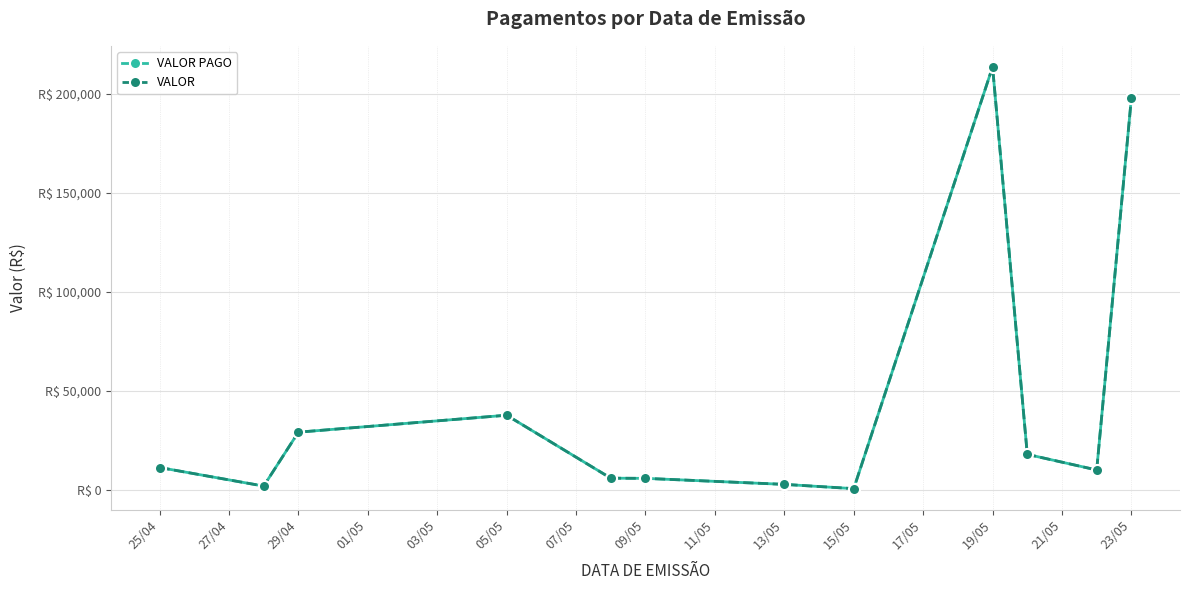

Where is the first local minimum for VALOR PAGO?

27/04